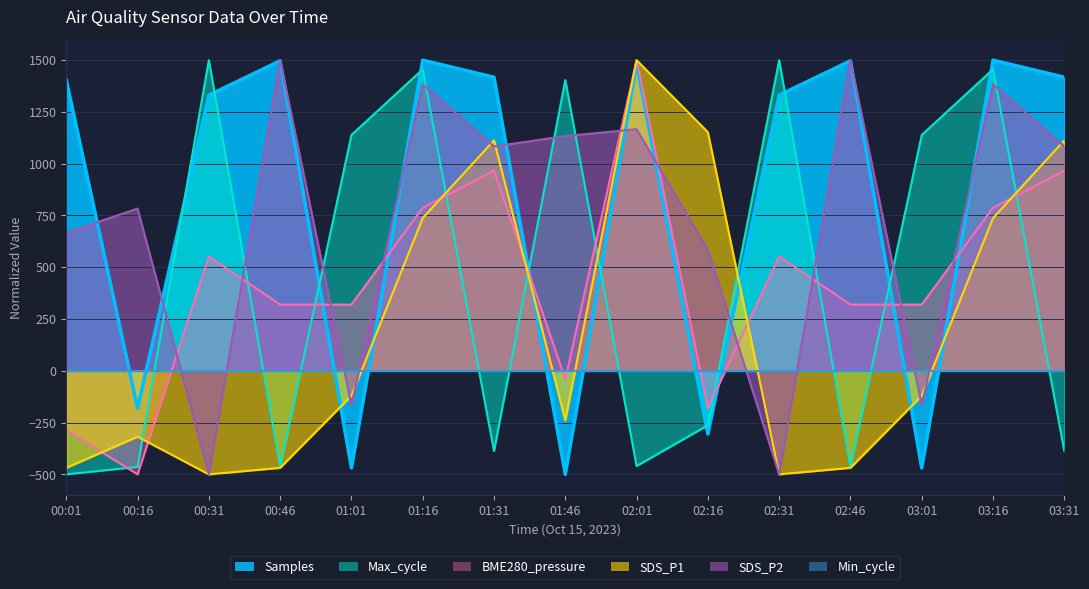

How many intersections are there between Max_cycle and SDS_P2?

10